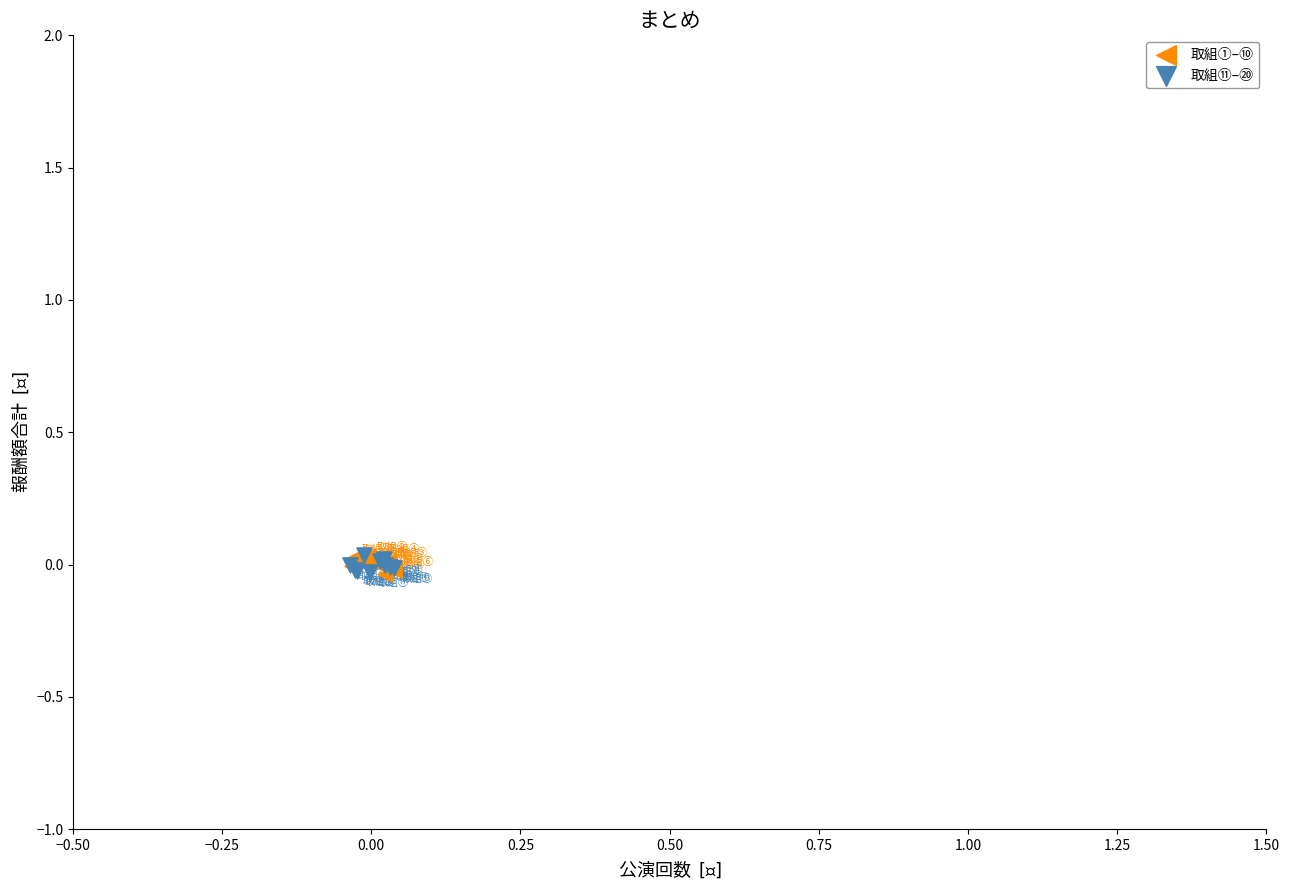

What are all the series names shown in the legend?

取組①–⑩, 取組⑪–⑳